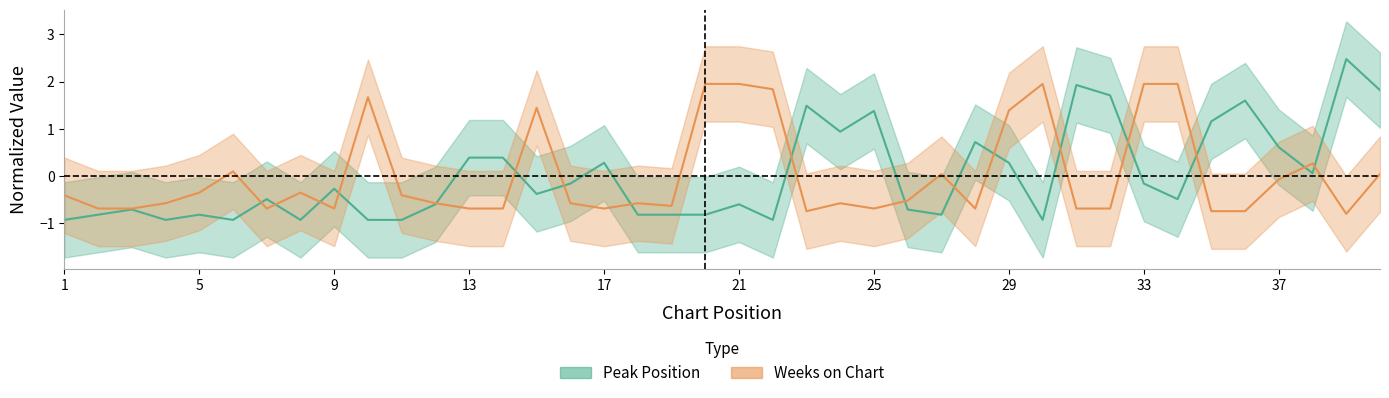

What is the value of the Peak Position point at the 31st from the left?

1.9